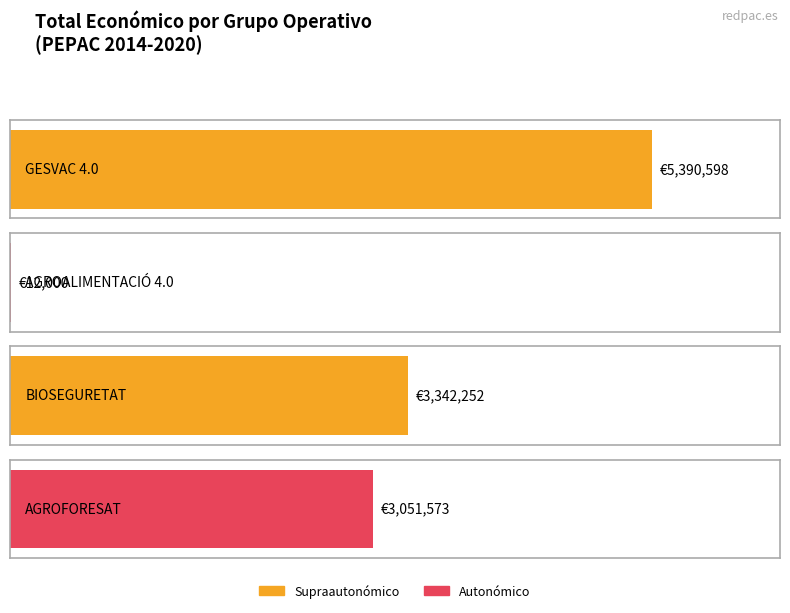

What is the ratio of the value at BIOSEGURETAT to the value at AGROFORESAT?

1.1